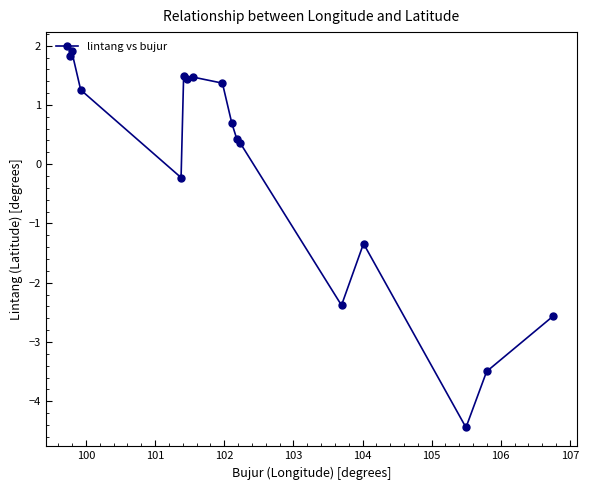

What is the value of the 13th point from the left?

-1.3